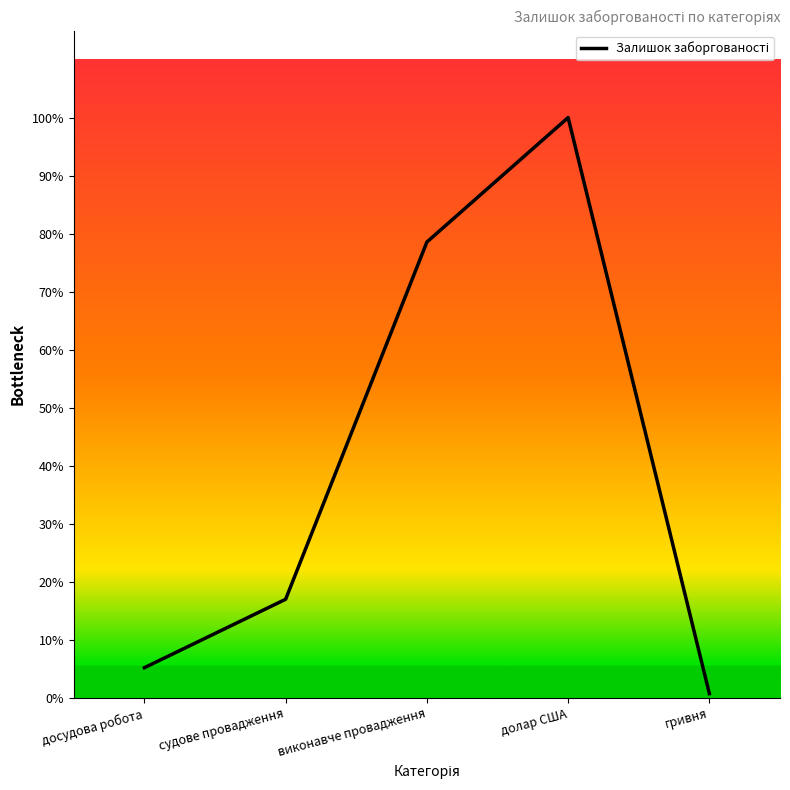

Approximately how many times larger is the value at гривня compared to досудова робота?

0.1